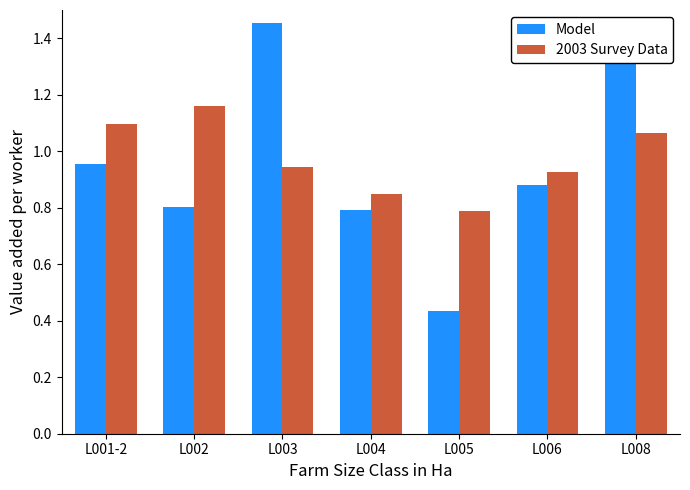

At which label is 2003 Survey Data closest to 0?

L005